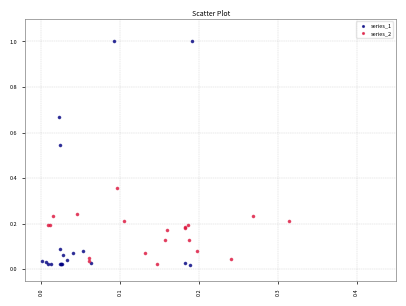

Which series reaches the maximum Y coordinate?

series_1